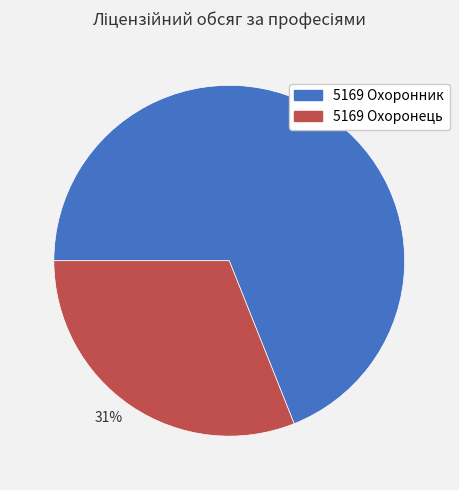

Is it true that 69% is 82% of the pie?

False